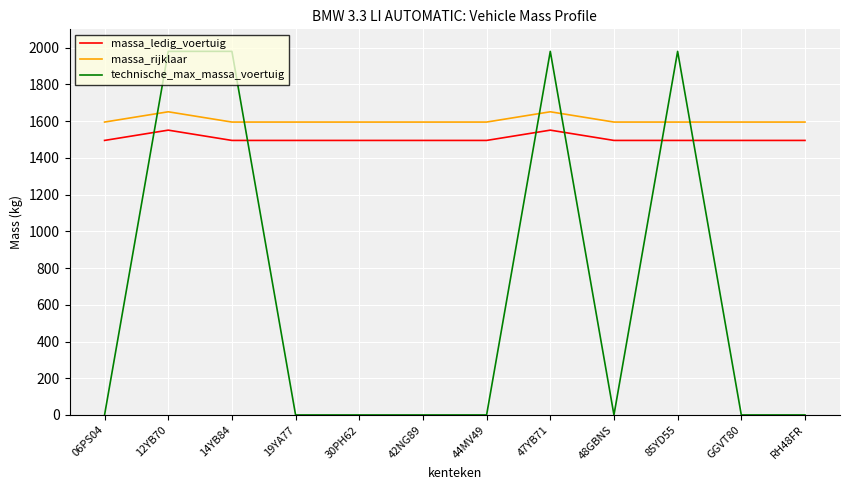

What is the maximum value for technische_max_massa_voertuig?

1980